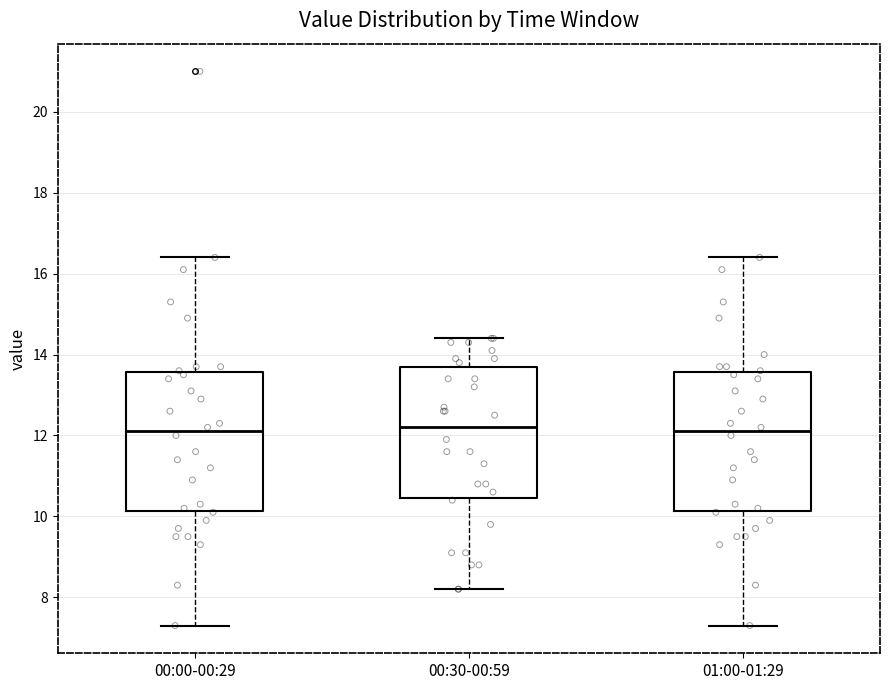

Reading left to right, read every box against the y-axis: the position of its median line, the range the box covers, and the ends of its whiskers. The values are not printed on the chart, so give them approximately, as read against the axis.

00:00-00:29: median 12.2, box 10.2 to 13.6, whiskers 7.4 to 16.4
00:30-00:59: median 12.2, box 10.4 to 13.8, whiskers 8.2 to 14.4
01:00-01:29: median 12.2, box 10.2 to 13.6, whiskers 7.4 to 16.4